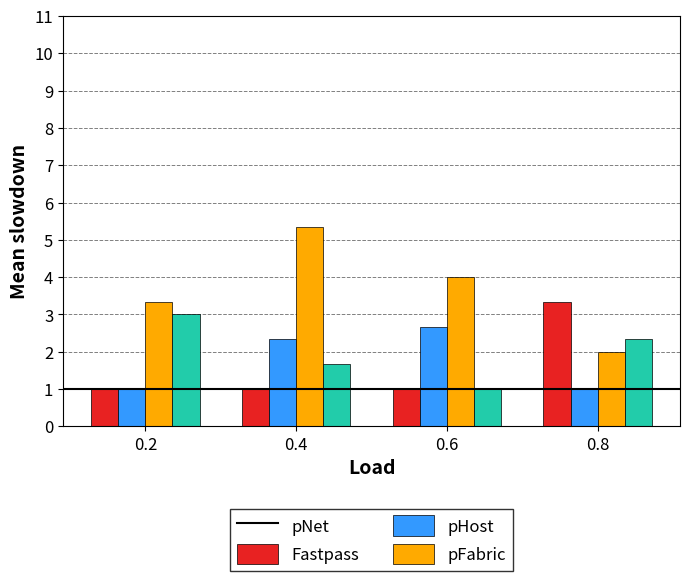

The pNet series shows 1.5 at 0.2. True or false?

False